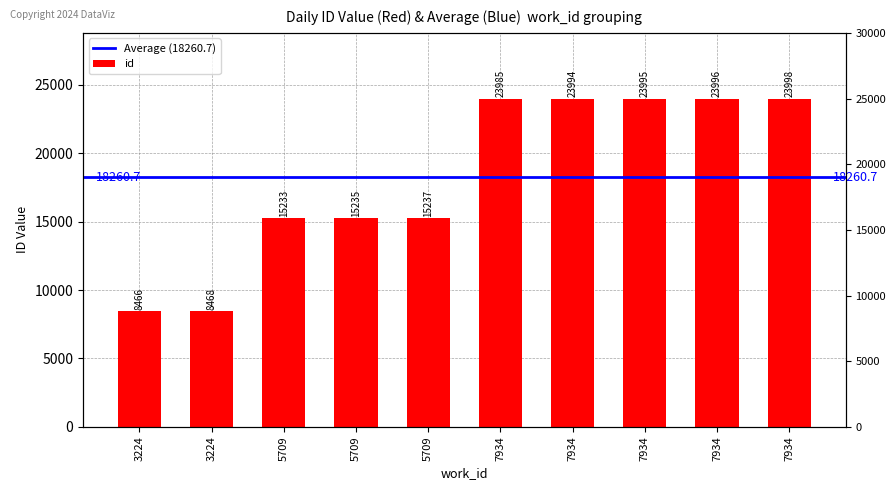

What is the sum of the values at 23996 and 23985?

47981